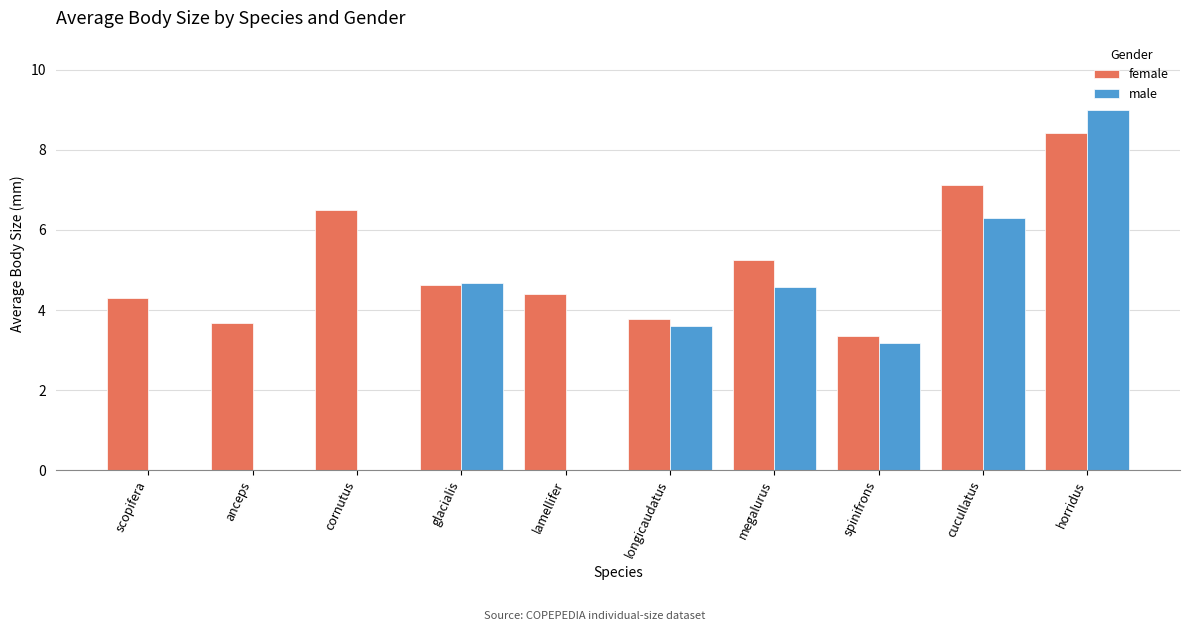

How many groups of bars are there?

10